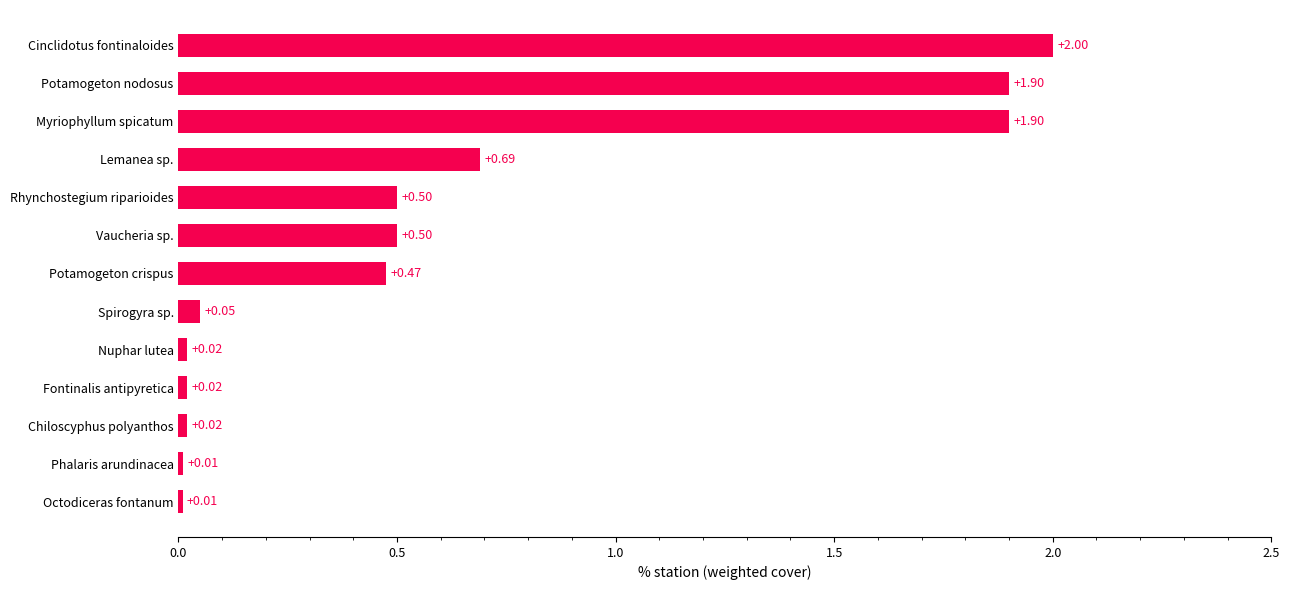

Between Cinclidotus fontinaloides and Myriophyllum spicatum, which is larger?

Cinclidotus fontinaloides